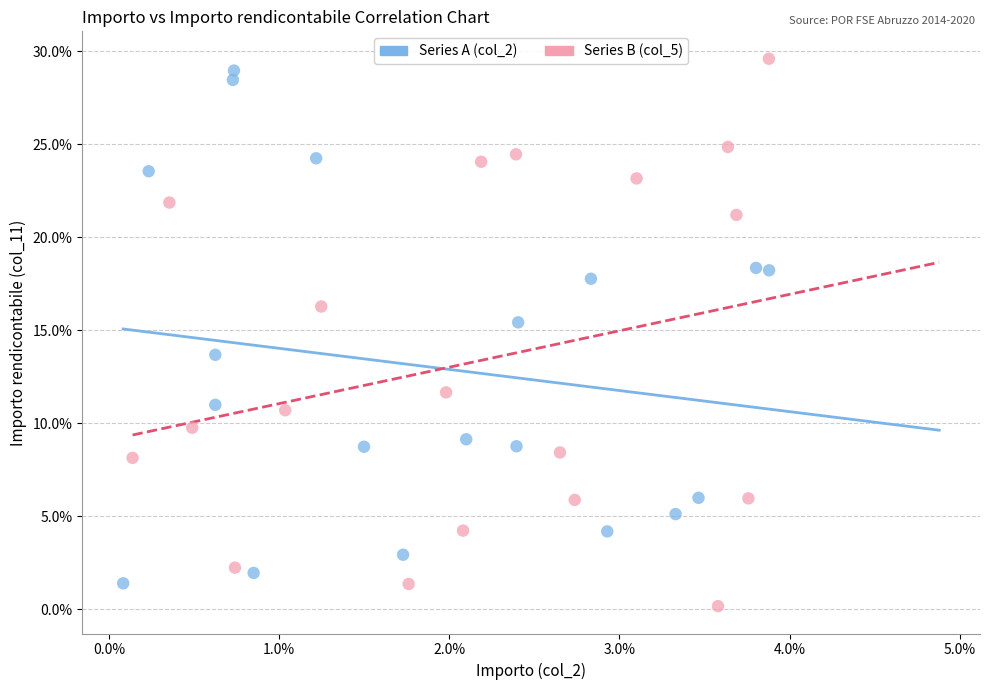

Which series reaches the maximum Y coordinate?

Series B (col_5)